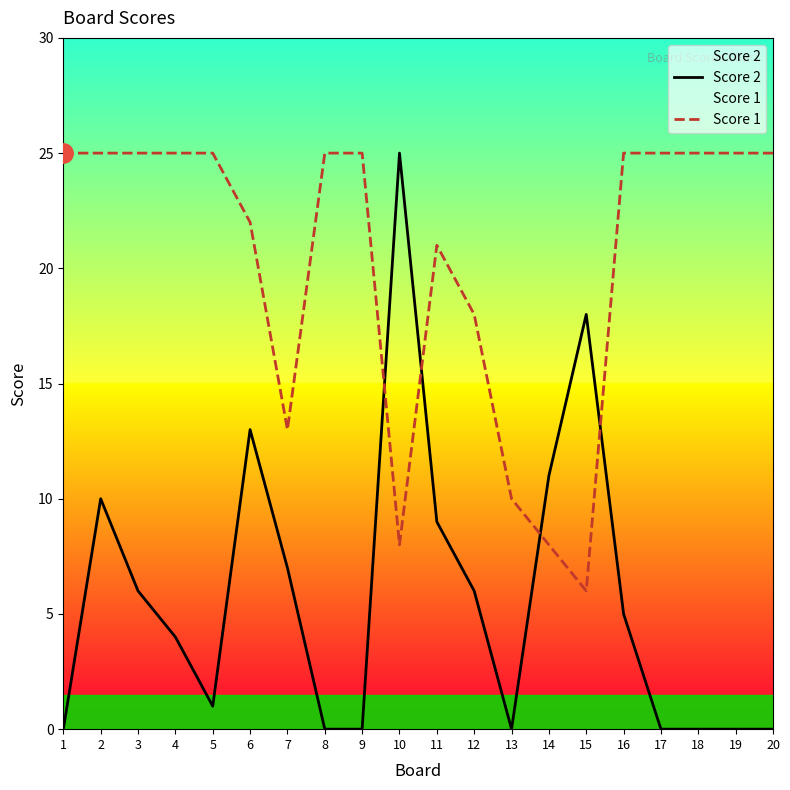

The Score 2 series shows 0 at 1. True or false?

True